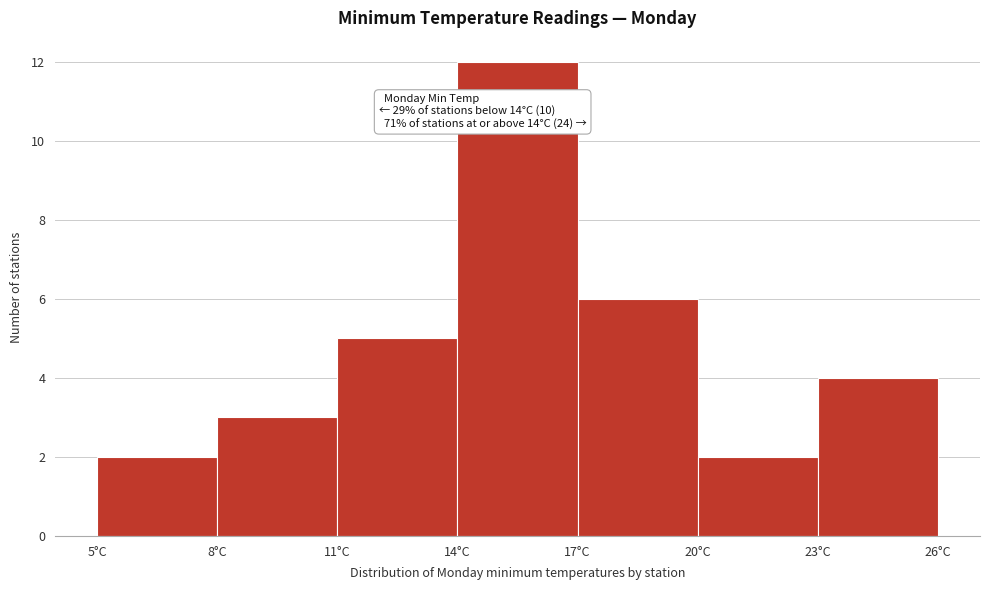

Which range on the x-axis has the tallest bar?

14 to 17